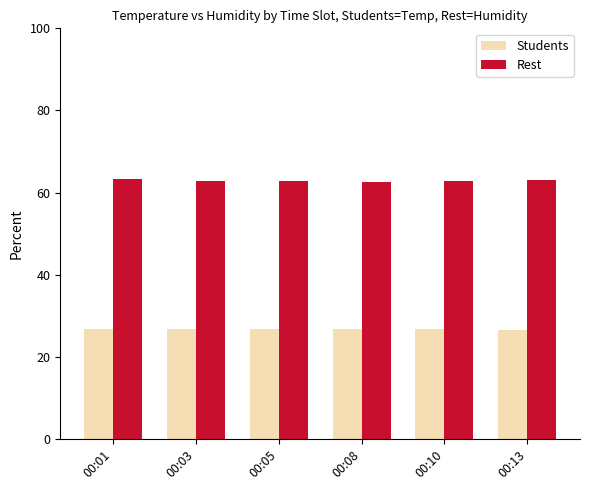

What is the highest value of the Students series?

26.8